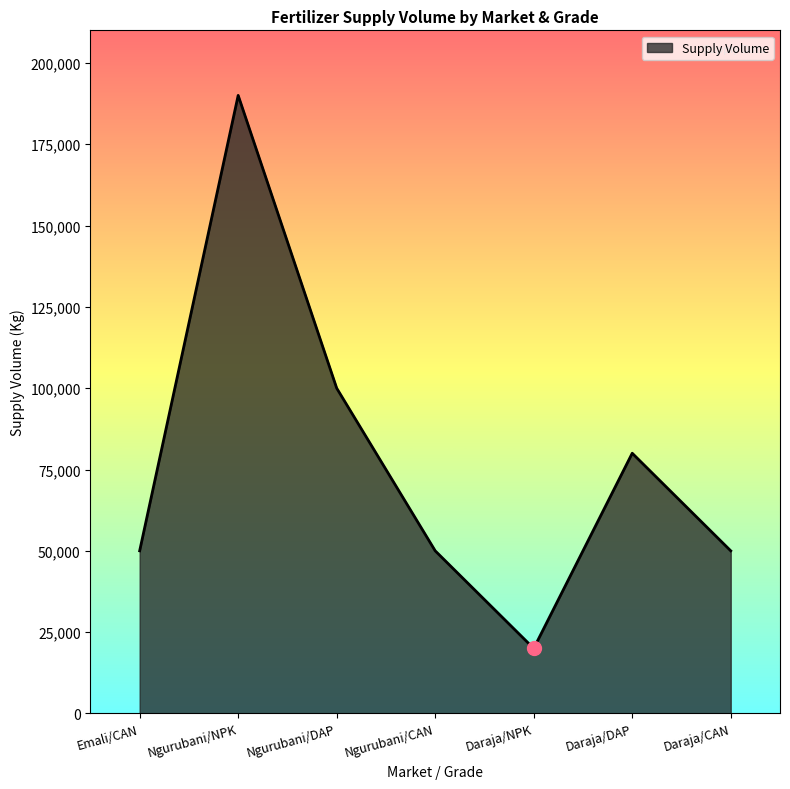

Count the number of data series in this chart.

1